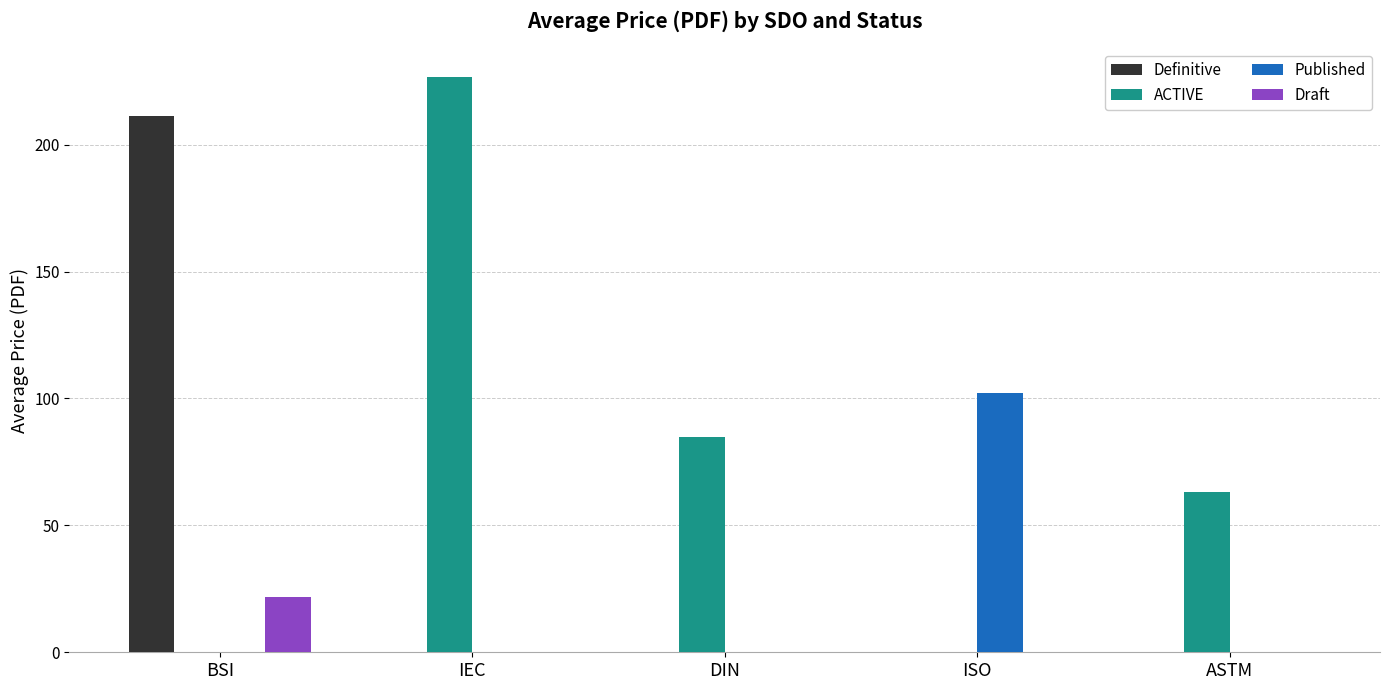

Which series changed the most between IEC and ASTM?

ACTIVE